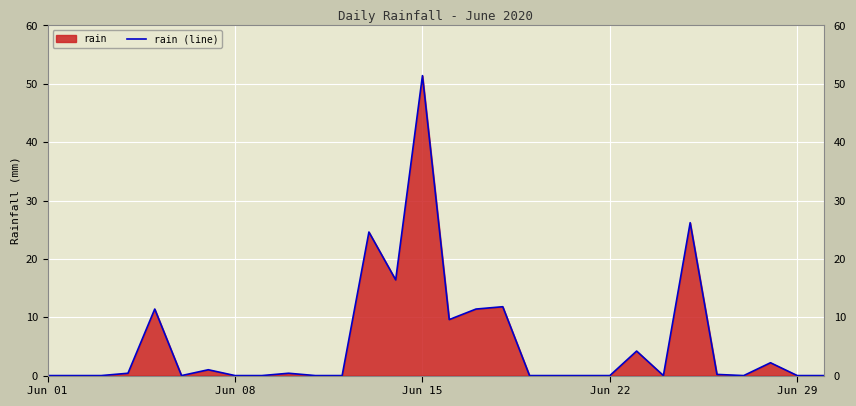

What is the difference between the maximum and minimum values?

51.4